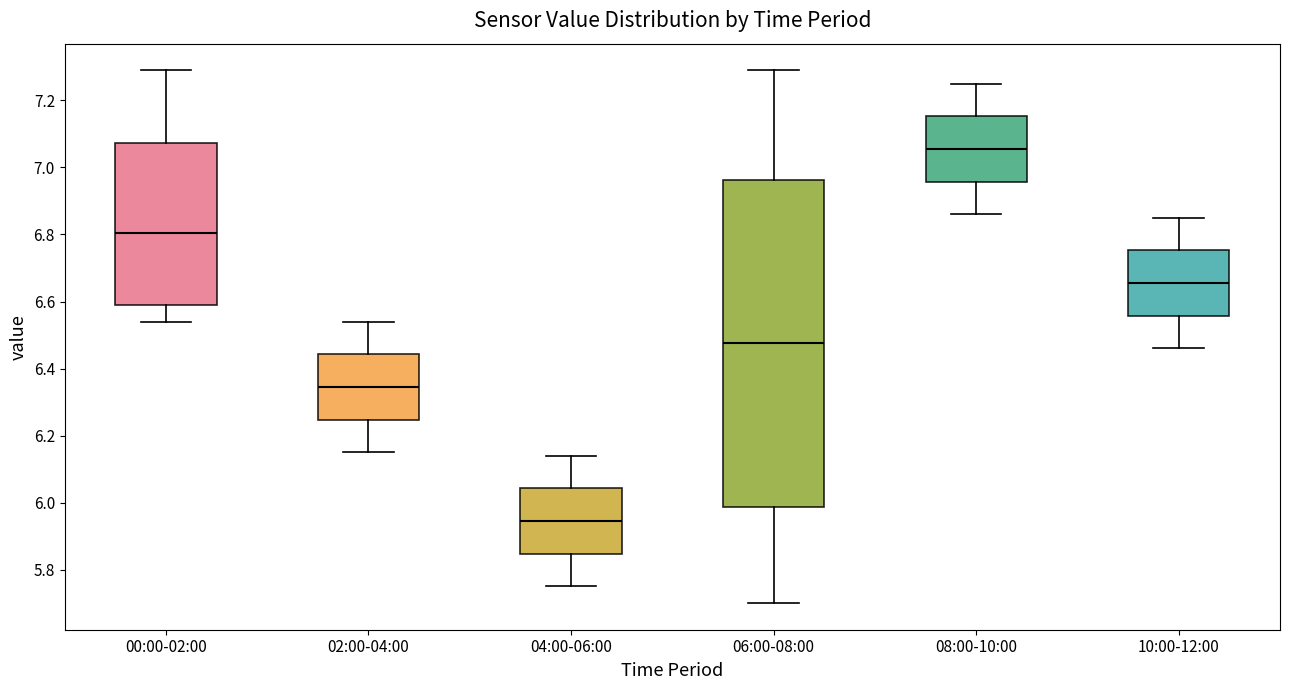

Where is the upper edge of the box for 02:00-04:00 on the y-axis? The values are not printed on the chart, so give them approximately, as read against the axis.

6.44